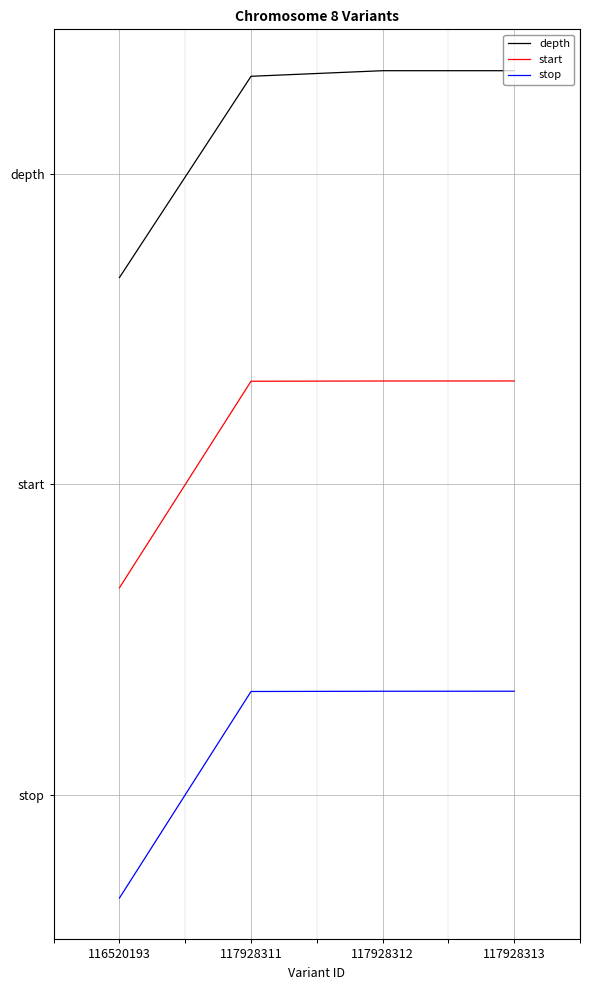

What is the average value of the depth series?

3.7